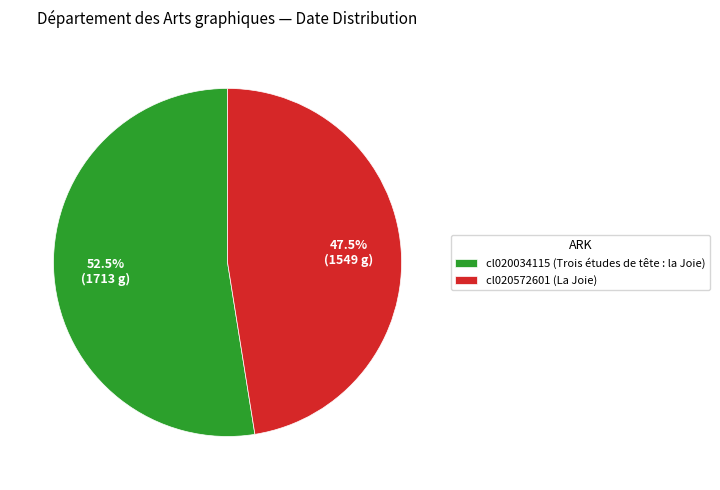

What percentage is NOT represented by cl020034115?

47.5%